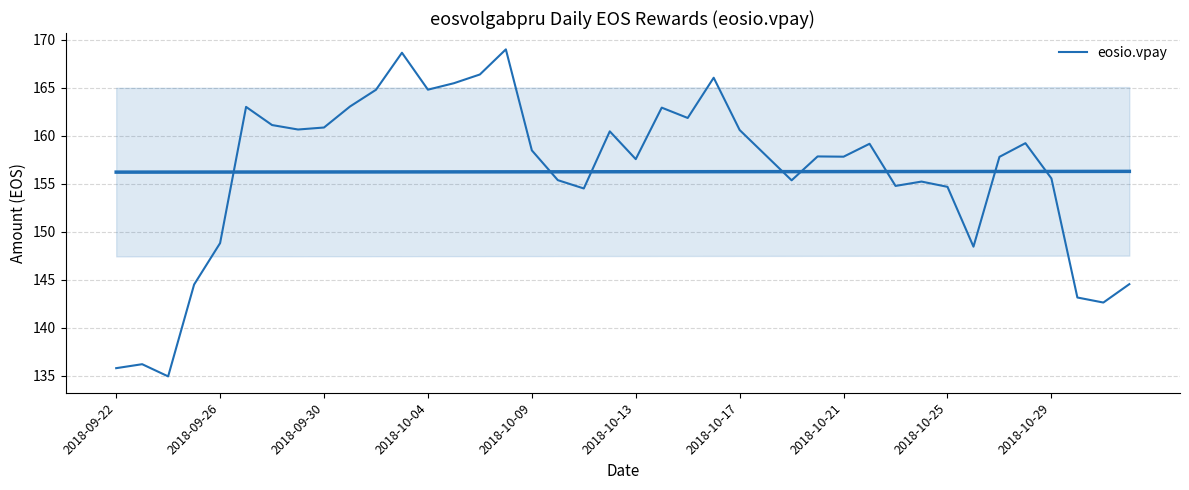

Is it true that the value at 34 is 57.8?

False